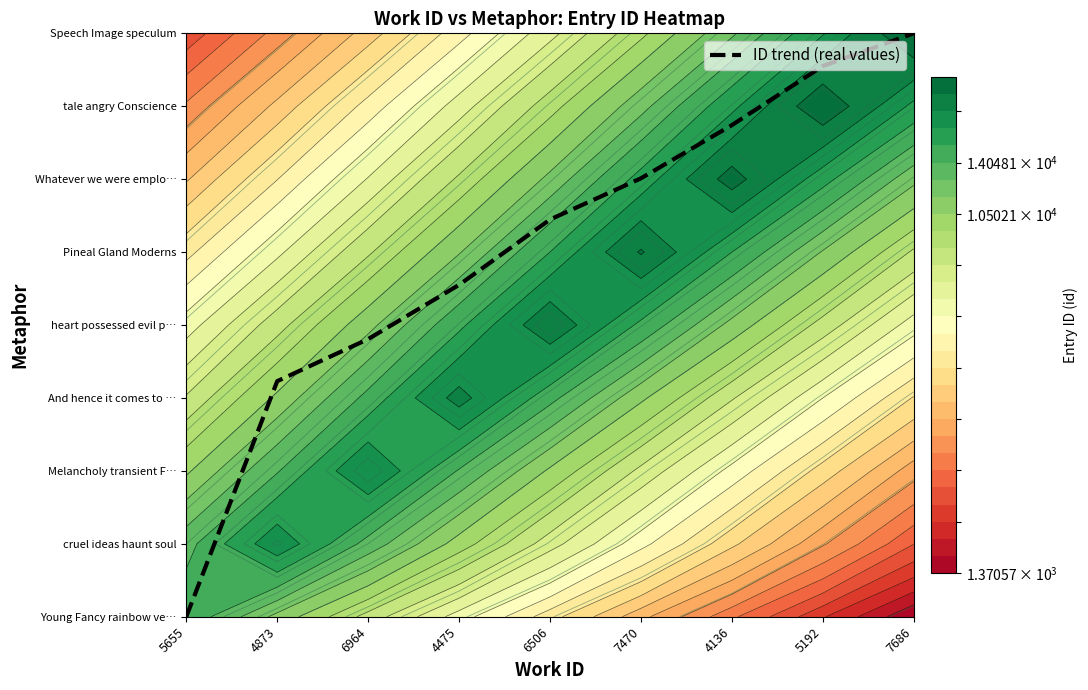

Reading right to left, list all the values displayed in this chart.

7686=8.0	5192=7.6	4136=6.7	7470=6.0	6506=5.4	4475=4.6	6964=3.8	4873=3.2	5655=0.0